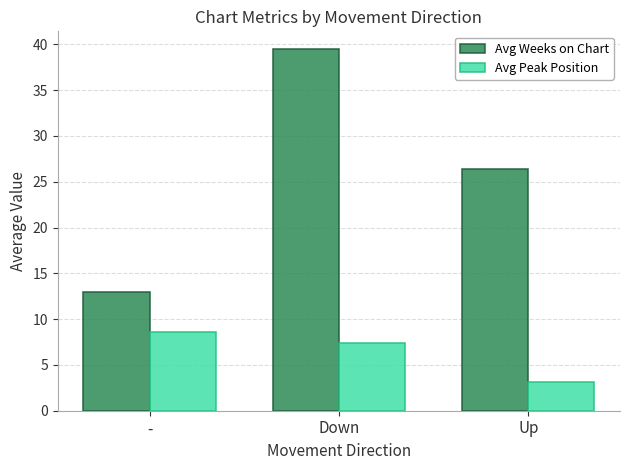

Reading right to left, extract all data points from this chart.

Avg Weeks on Chart: Up=26.4	Down=39.4	-=13.0
Avg Peak Position: Up=3.1	Down=7.4	-=8.6